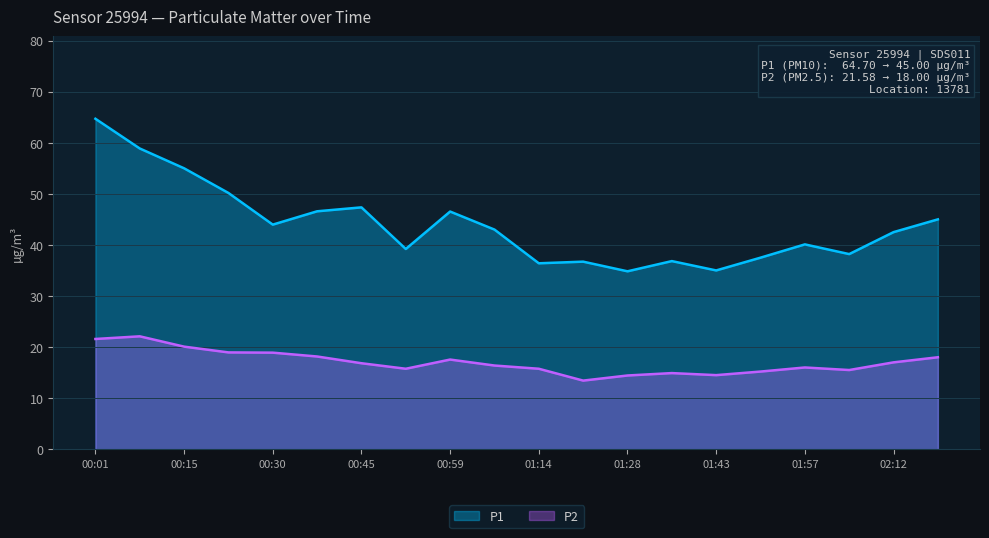

Rank the series at 01:36 from highest to lowest value.

P1, P2